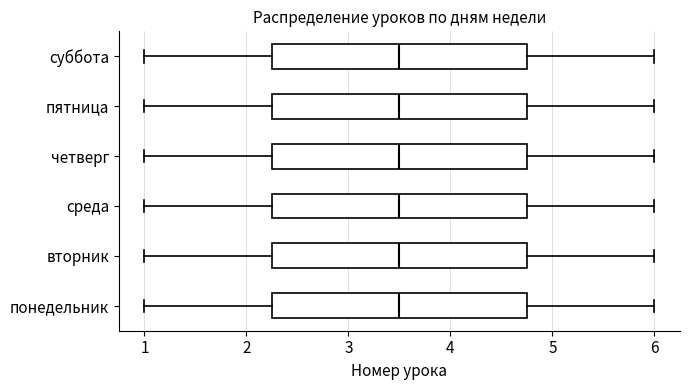

Reading bottom to top, transcribe this box plot: for each box, give where its median line is, the range the box spans, and where its two whiskers end, as read against the x-axis. The values are not printed on the chart, so give them approximately, as read against the axis.

понедельник: median 3.5, box 2.3 to 4.8, whiskers 1.0 to 6.0
вторник: median 3.5, box 2.3 to 4.8, whiskers 1.0 to 6.0
среда: median 3.5, box 2.3 to 4.8, whiskers 1.0 to 6.0
четверг: median 3.5, box 2.3 to 4.8, whiskers 1.0 to 6.0
пятница: median 3.5, box 2.3 to 4.8, whiskers 1.0 to 6.0
суббота: median 3.5, box 2.3 to 4.8, whiskers 1.0 to 6.0